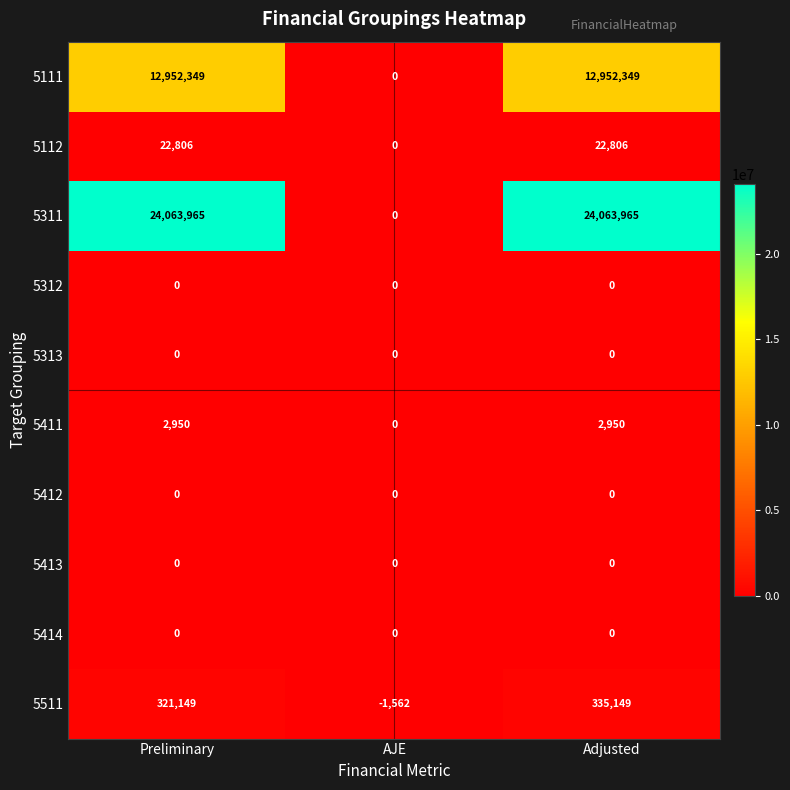

Which series changed the most between AJE and Adjusted?

5311